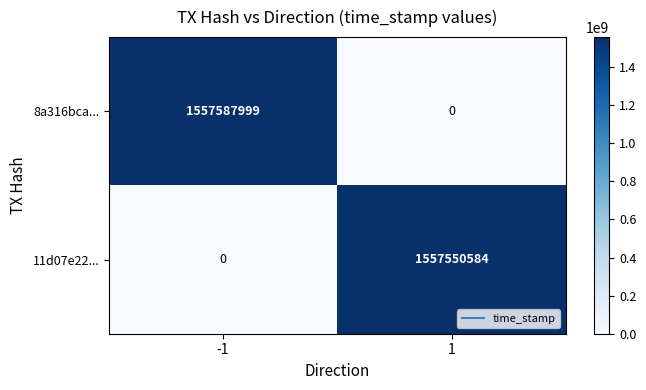

What is the difference between the 8a316bca... values at 1 and -1?

1557587999